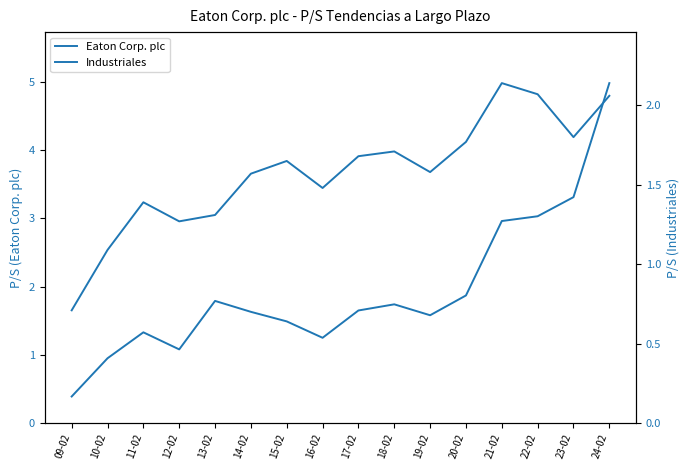

What position from the left is 17-02?

9